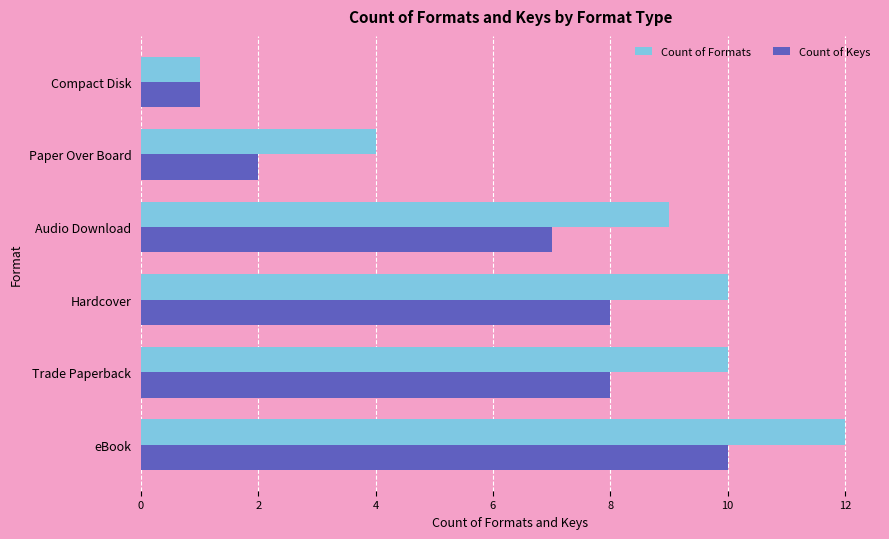

What is the difference between the maximum and minimum values in the Count of Formats series?

11